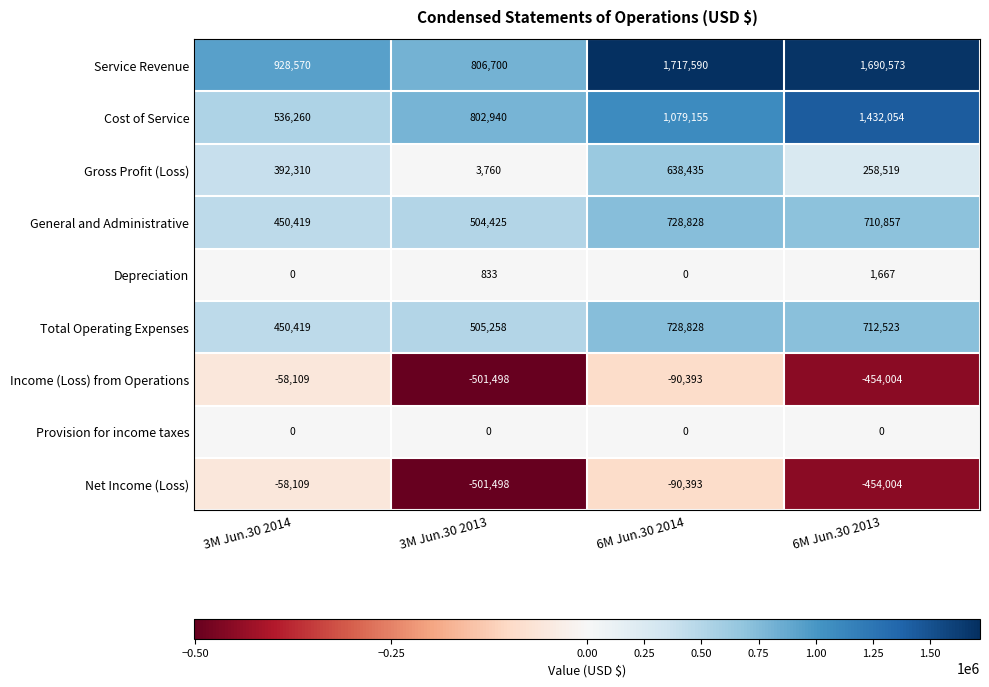

Which series has the largest range (max minus min)?

Service Revenue